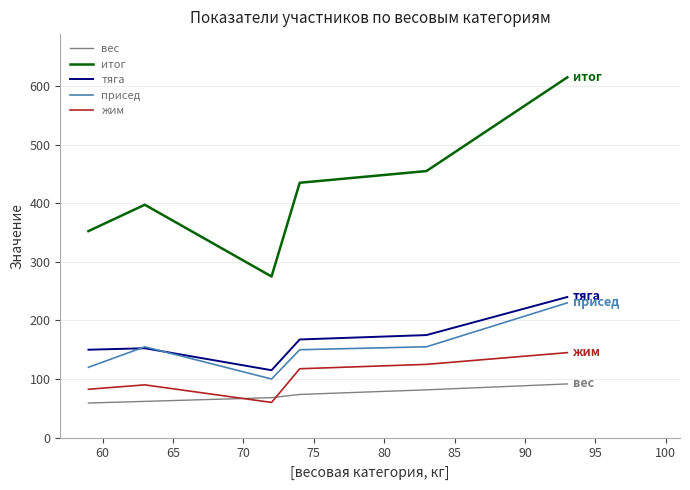

In итог, how many points are higher than both neighbors (excluding endpoints)?

1